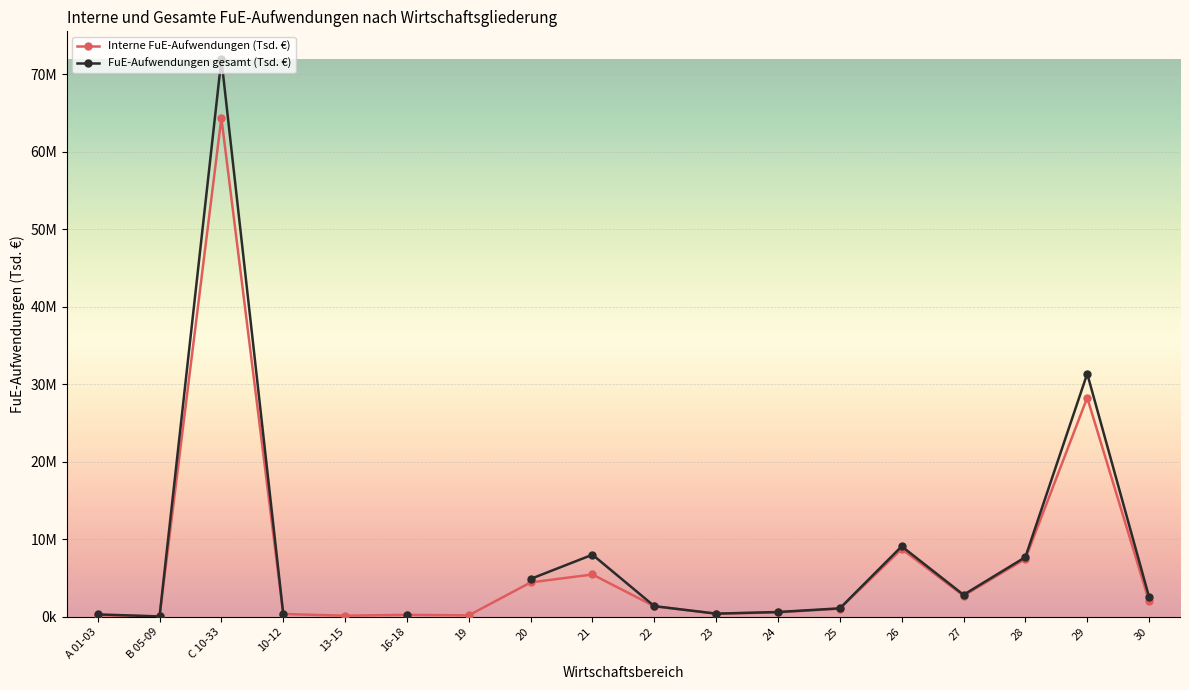

Is it true that Interne FuE-Aufwendungen (Tsd. €) equals 31410.6 at B 05-09?

False